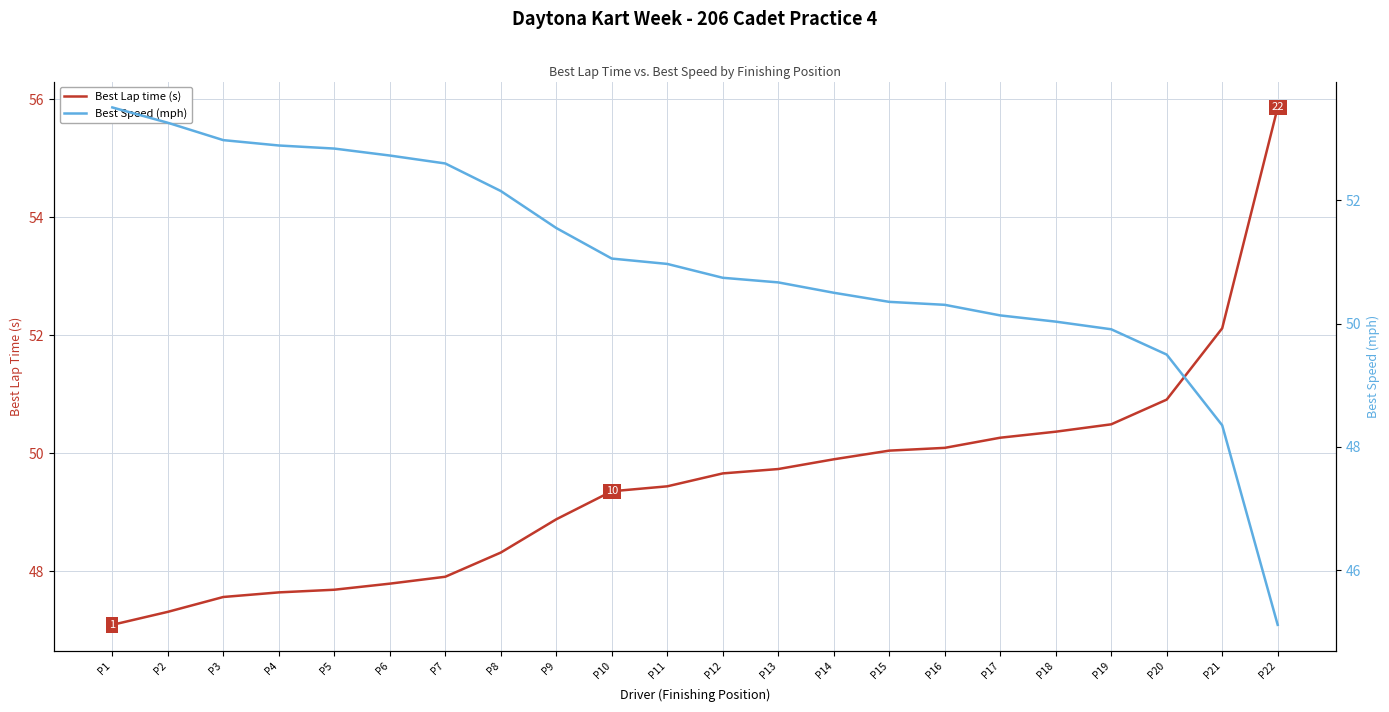

Is this an area chart (filled region under the line)?

No